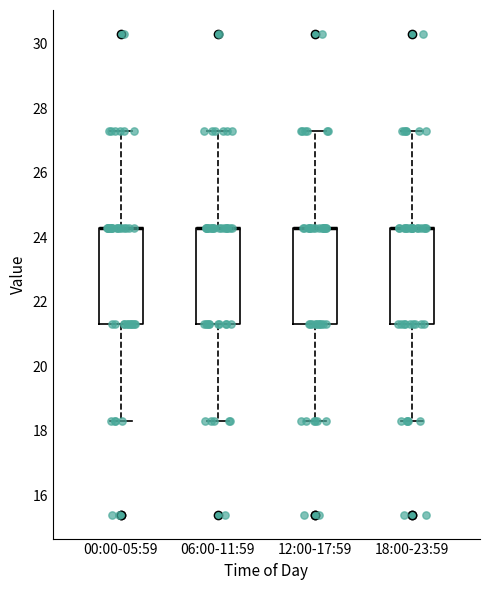

Reading left to right, read every box against the y-axis: the position of its median line, the range the box covers, and the ends of its whiskers. The values are not printed on the chart, so give them approximately, as read against the axis.

00:00-05:59: median 24.4 (drawn on the box's upper edge), box 21.4 to 24.4, whiskers 18.4 to 27.4
06:00-11:59: median 24.4 (drawn on the box's upper edge), box 21.4 to 24.4, whiskers 18.4 to 27.4
12:00-17:59: median 24.4 (drawn on the box's upper edge), box 21.4 to 24.4, whiskers 18.4 to 27.4
18:00-23:59: median 24.4 (drawn on the box's upper edge), box 21.4 to 24.4, whiskers 18.4 to 27.4